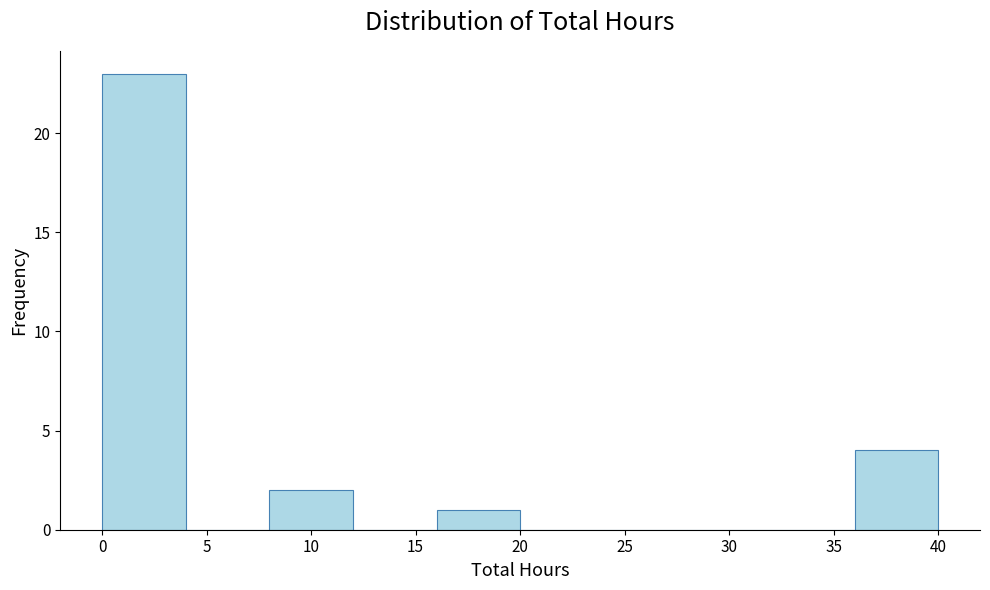

Reading left to right, list every bar in this chart as the range it spans on the x-axis followed by its height. The values are not printed on the chart, so give them approximately, as read against the axis.

0 to 4: 23
4 to 8: 0
8 to 12: 2
12 to 16: 0
16 to 20: 1
20 to 24: 0
24 to 28: 0
28 to 32: 0
32 to 36: 0
36 to 40: 4